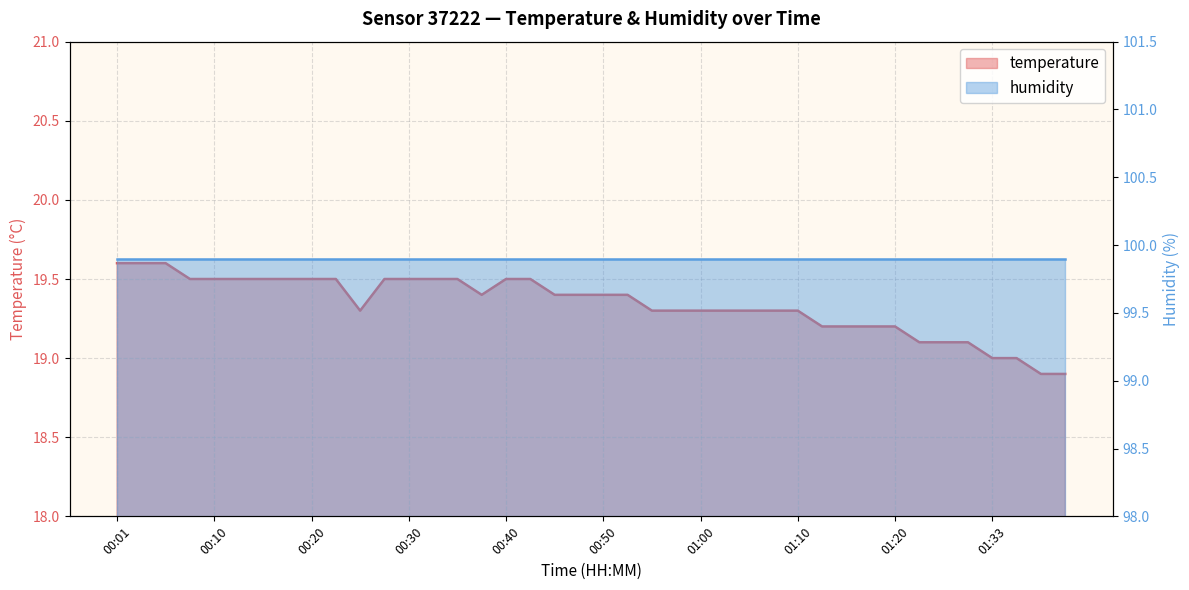

The chart shows a value of 19.5 at 00:10. True or false?

True